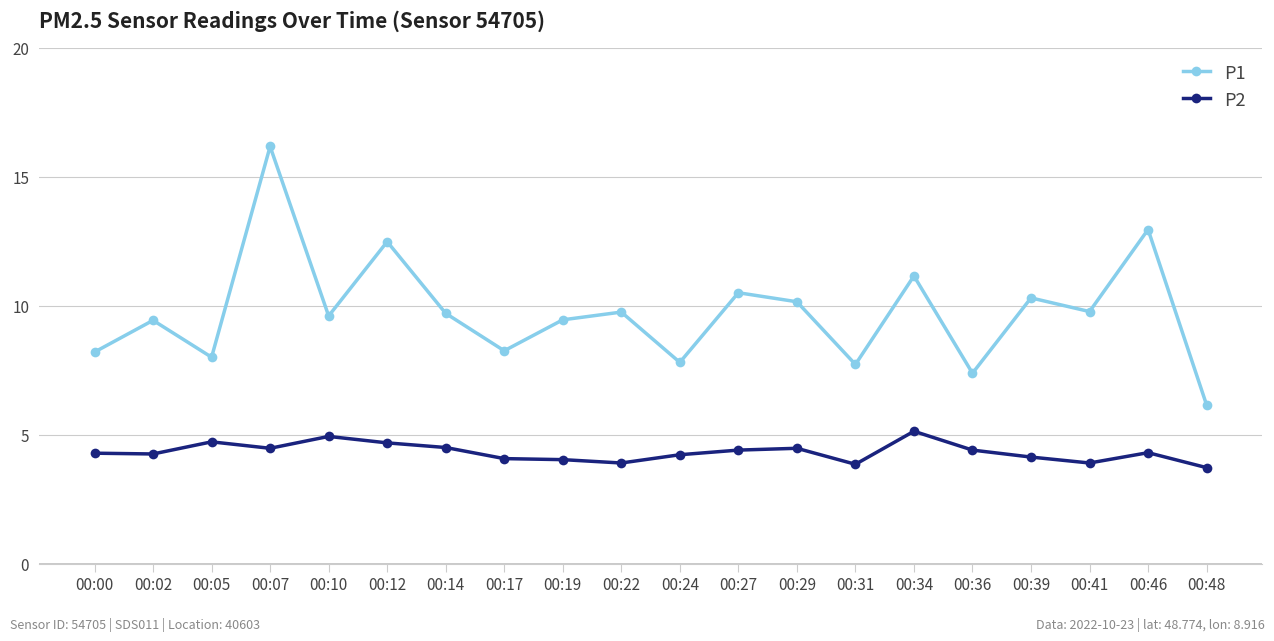

Is the value of P2 at 00:07 greater than the value of P1 at 00:14?

No